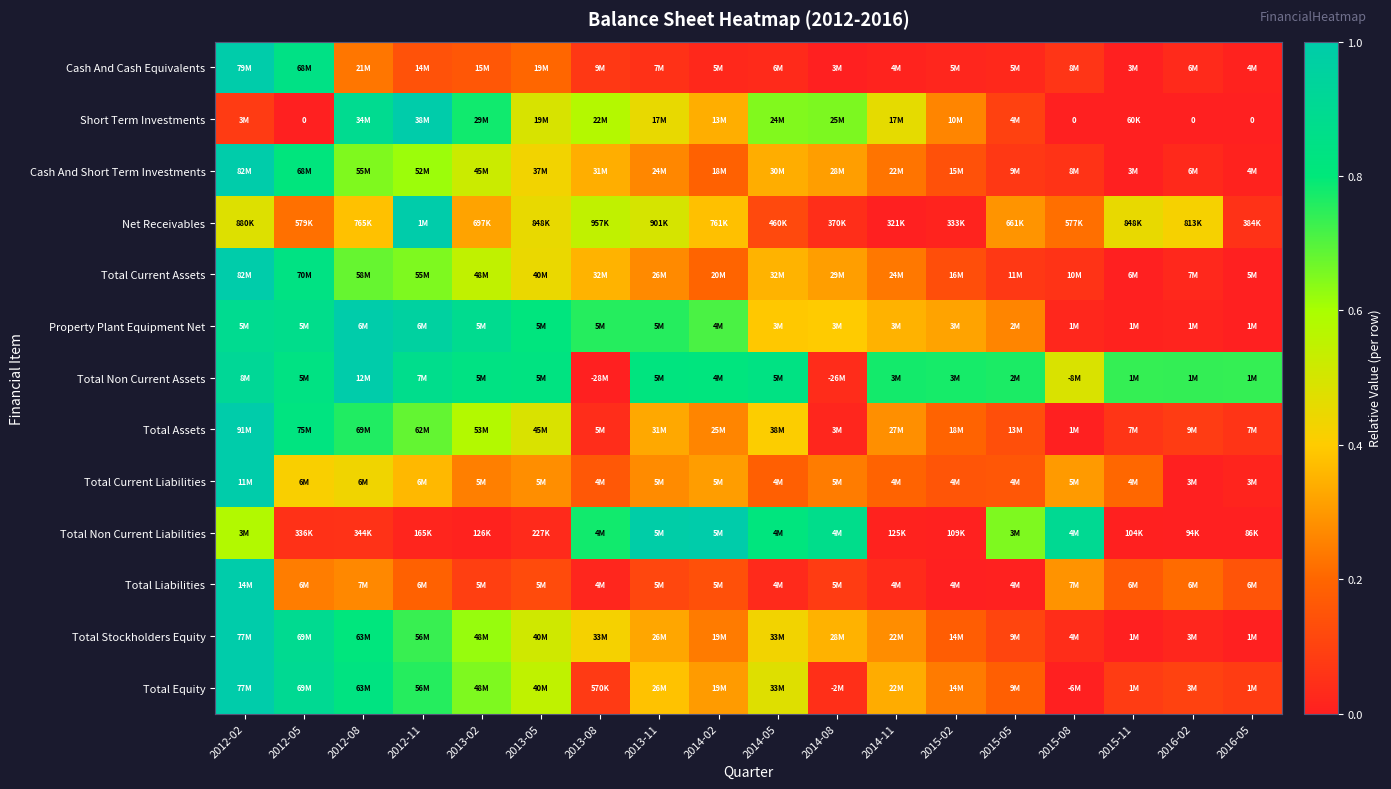

How many positive values does the Total Current Assets series have?

17